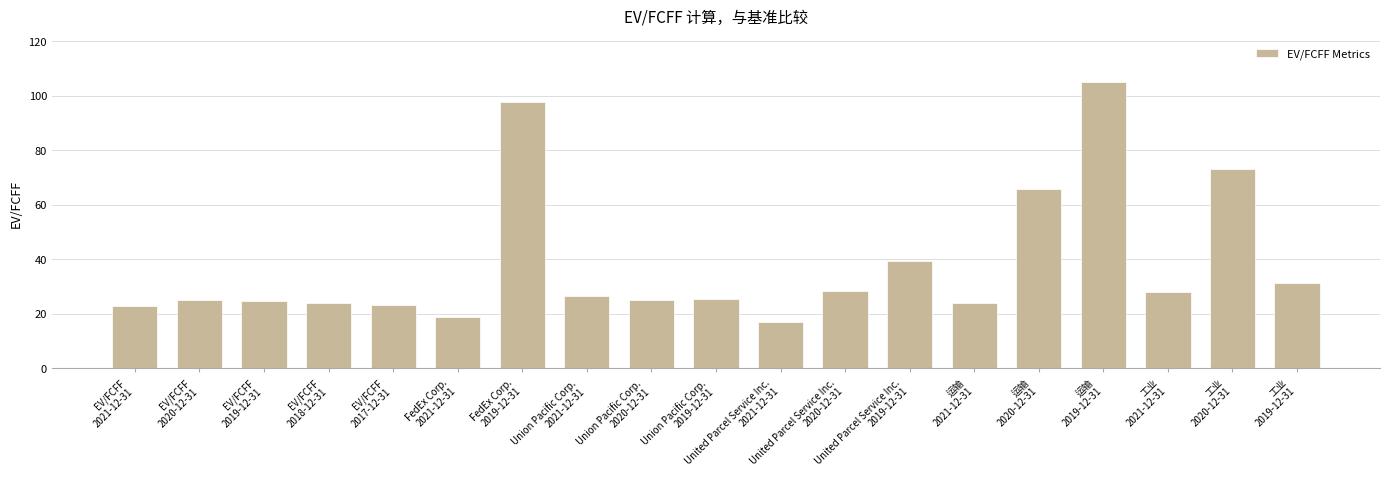

Between FedEx Corp.
2019-12-31 and Union Pacific Corp.
2019-12-31, which is larger?

FedEx Corp.
2019-12-31